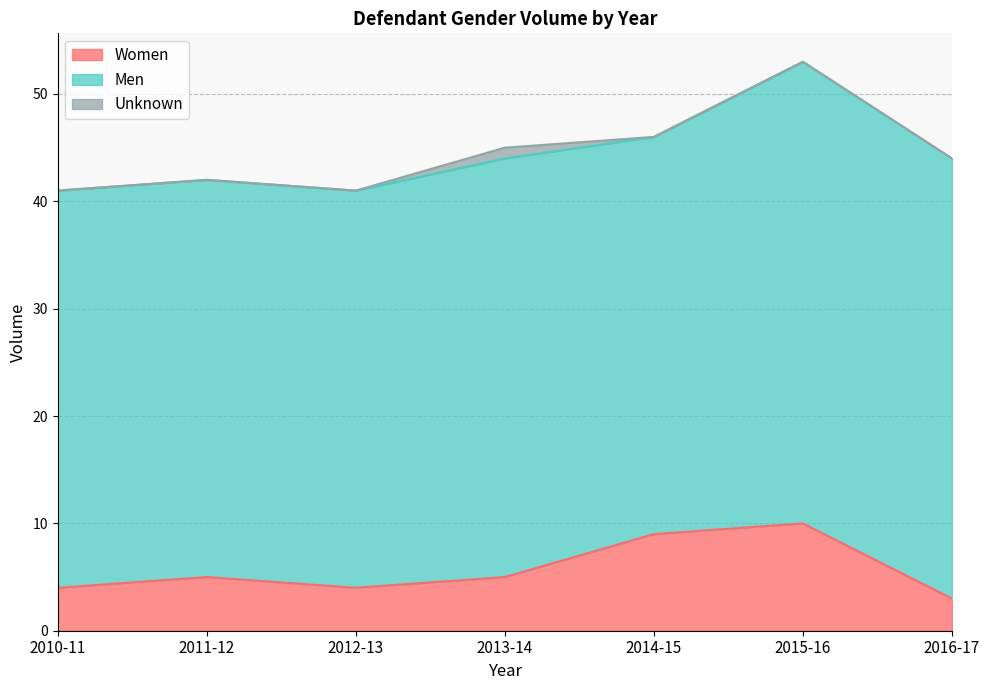

Is the value of Men at 2012-13 greater than the value of Unknown at 2013-14?

Yes